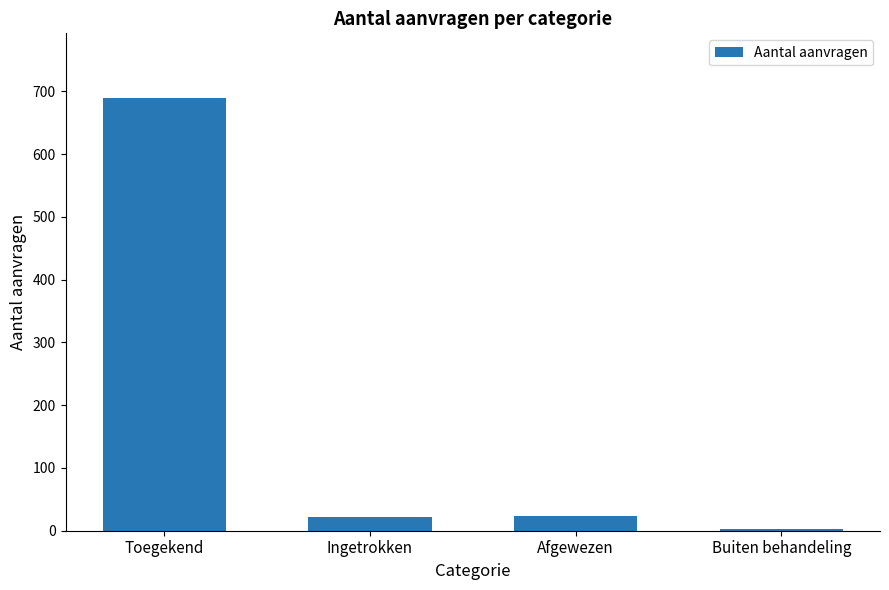

Are the bars horizontal?

No